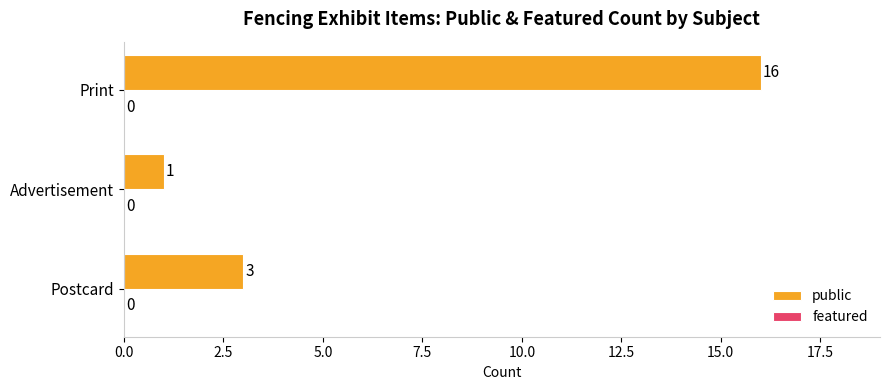

Between Print and Postcard, which is larger?

Print